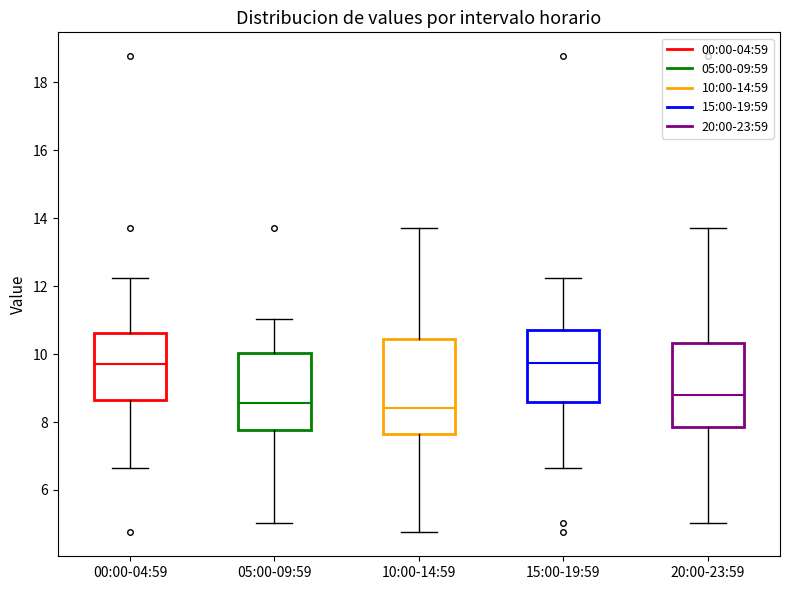

Reading left to right, transcribe this box plot: for each box, give where its median line is, the range the box spans, and where its two whiskers end, as read against the y-axis. The values are not printed on the chart, so give them approximately, as read against the axis.

00:00-04:59: median 9.8, box 8.6 to 10.6, whiskers 6.6 to 12.2
05:00-09:59: median 8.6, box 7.8 to 10.0, whiskers 5.0 to 11.0
10:00-14:59: median 8.4, box 7.6 to 10.4, whiskers 4.8 to 13.8
15:00-19:59: median 9.8, box 8.6 to 10.8, whiskers 6.6 to 12.2
20:00-23:59: median 8.8, box 7.8 to 10.4, whiskers 5.0 to 13.8